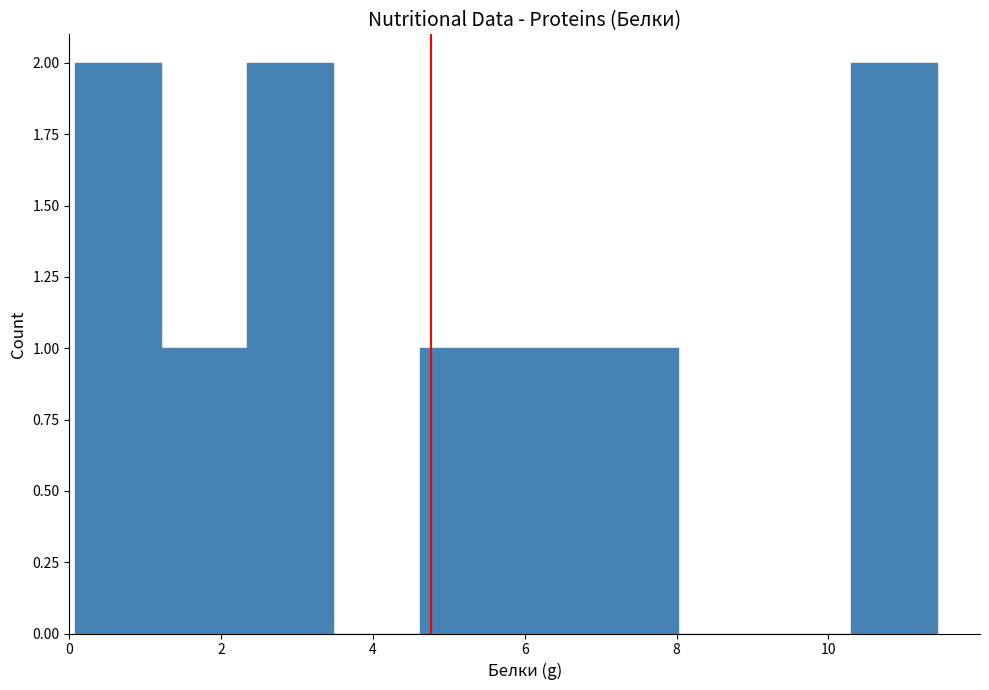

Reading left to right, transcribe this chart: for each bar, give the range it covers on the x-axis and its height. Neither the bar edges nor the heights are printed on the chart, so give them approximately, as read against the axes.

0.0 to 1.2: 2
1.2 to 2.4: 1
2.4 to 3.4: 2
3.4 to 4.6: 0
4.6 to 5.8: 1
5.8 to 6.8: 1
6.8 to 8.0: 1
8.0 to 9.2: 0
9.2 to 10.2: 0
10.2 to 11.4: 2